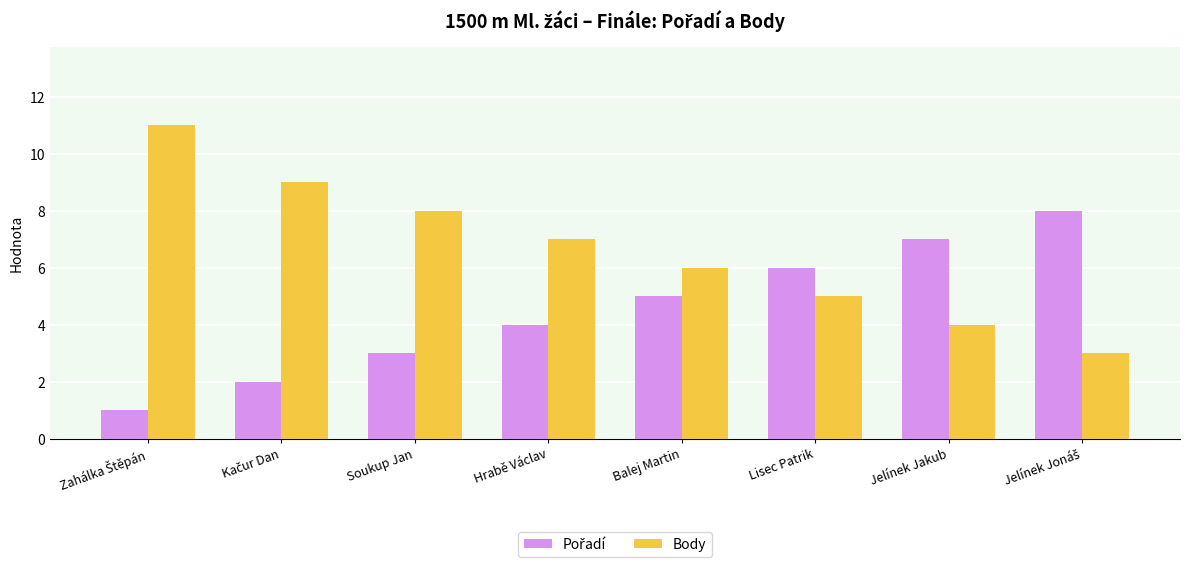

Is it true that Body equals 5 at Lisec Patrik?

True